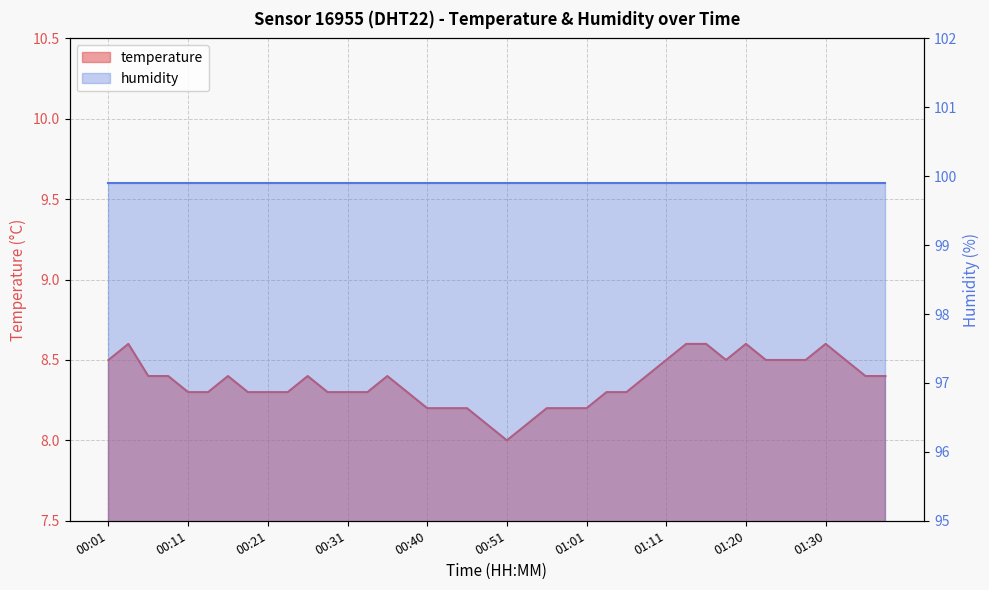

What is the average value?

8.4